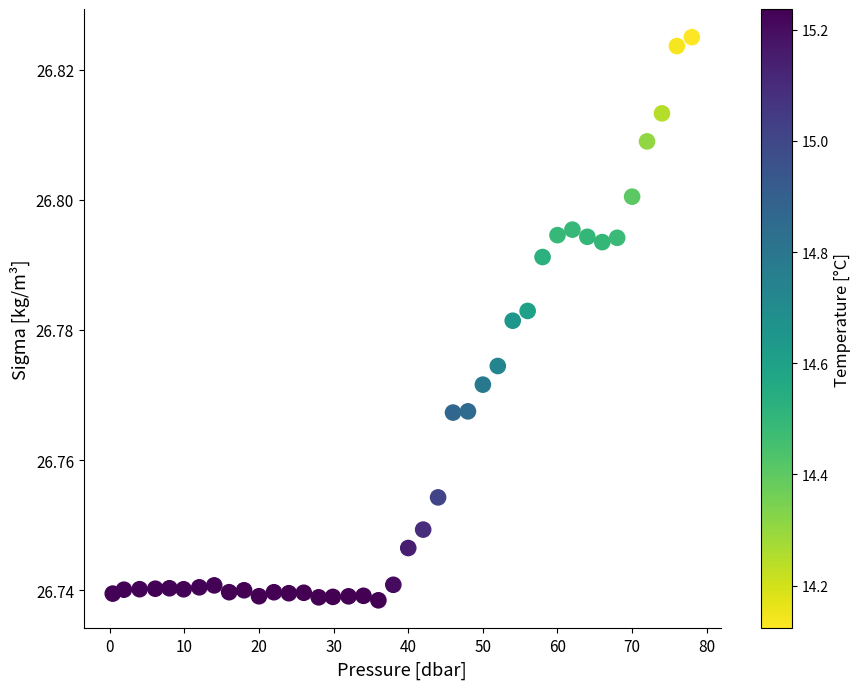

What is the range of X values (max minus min)?

77.6